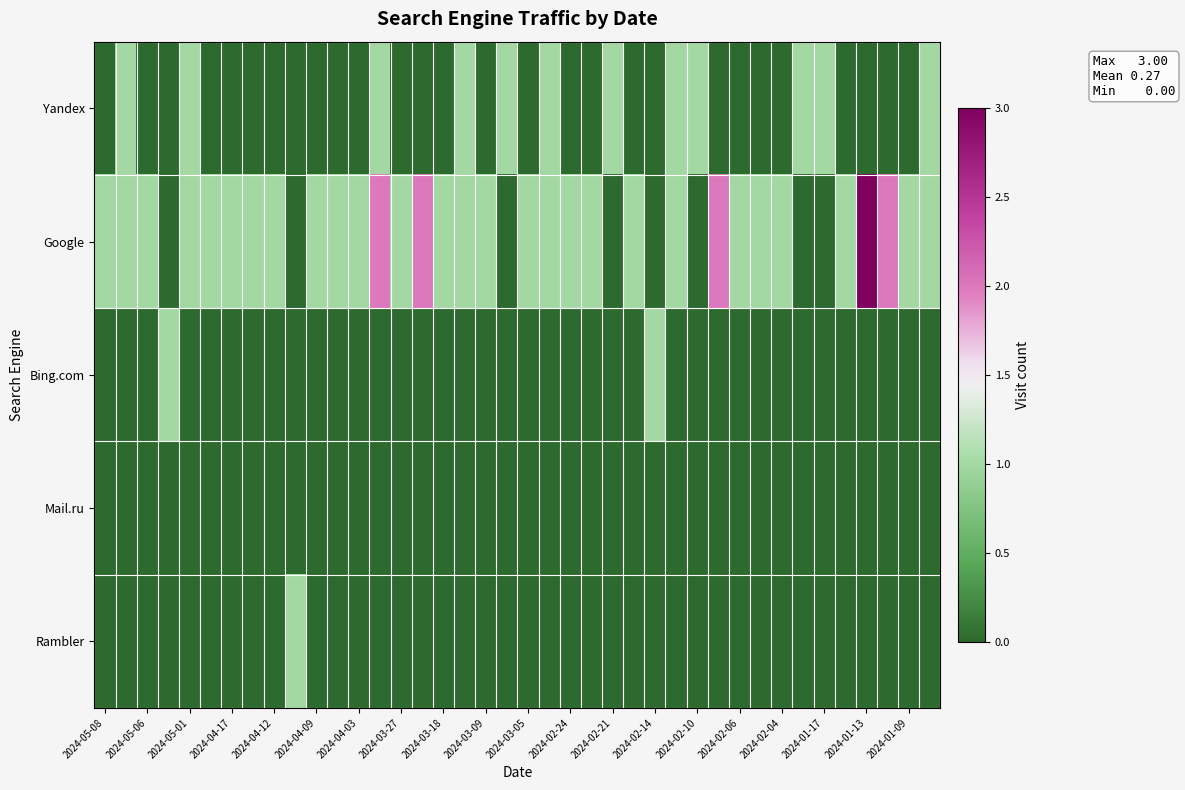

List the series in order of their peak value, highest first.

Google, Yandex, Bing.com, Rambler, Mail.ru